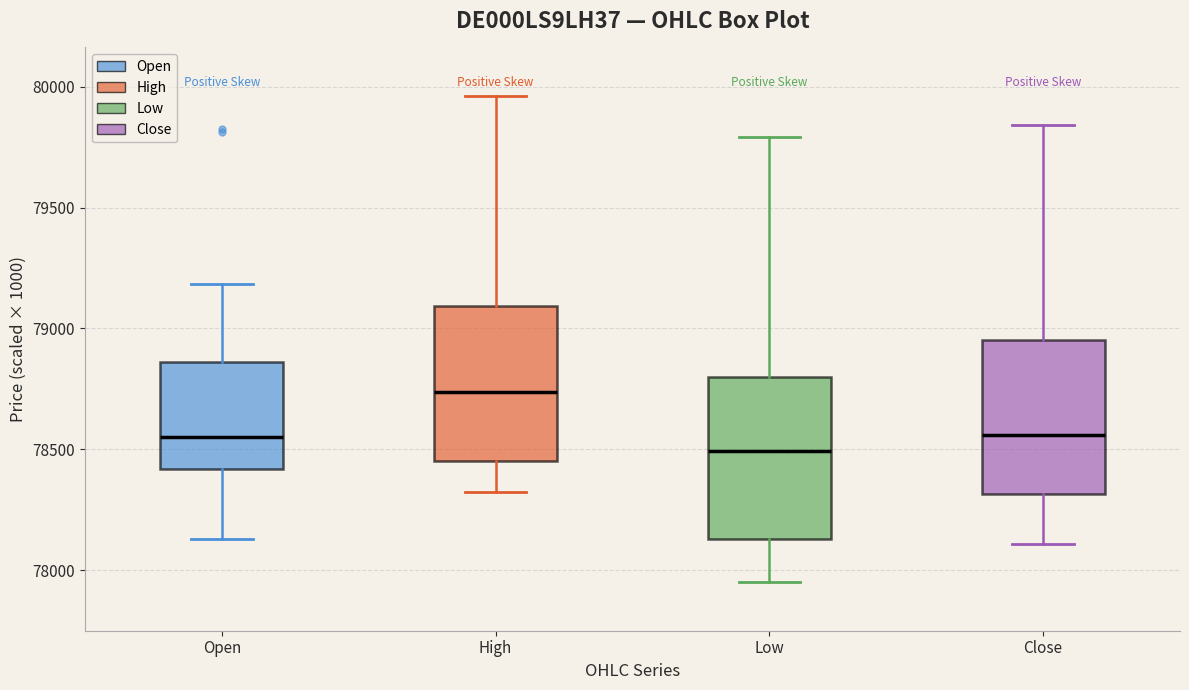

Reading left to right, transcribe this box plot: for each box, give where its median line is, the range the box spans, and where its two whiskers end, as read against the y-axis. The values are not printed on the chart, so give them approximately, as read against the axis.

Open: median 78550, box 78400 to 78850, whiskers 78150 to 79200
High: median 78750, box 78450 to 79100, whiskers 78300 to 79950
Low: median 78500, box 78150 to 78800, whiskers 77950 to 79800
Close: median 78550, box 78300 to 78950, whiskers 78100 to 79850